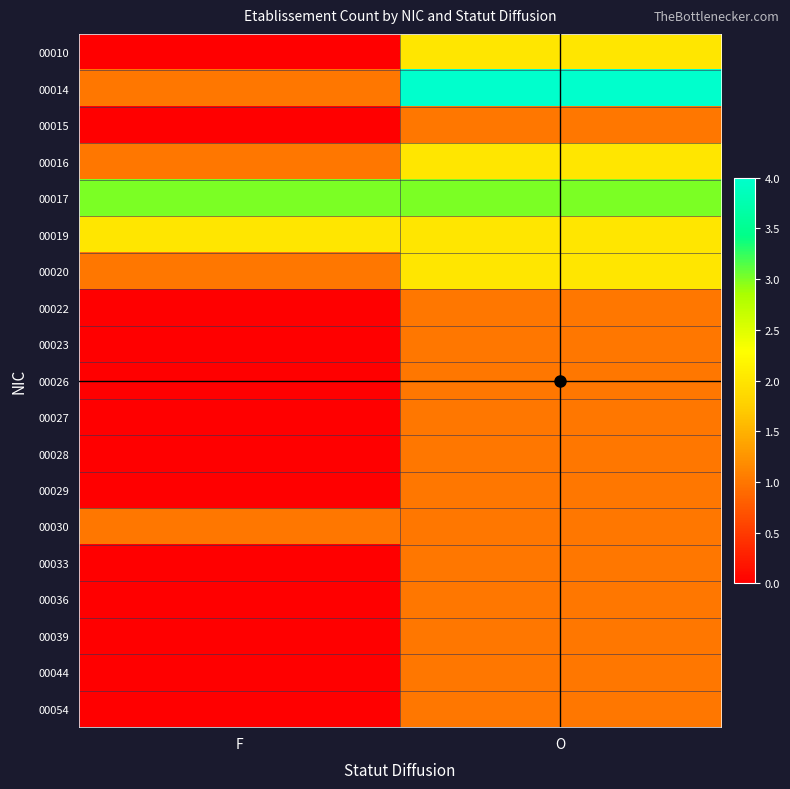

Which category has the highest value across all series?

O